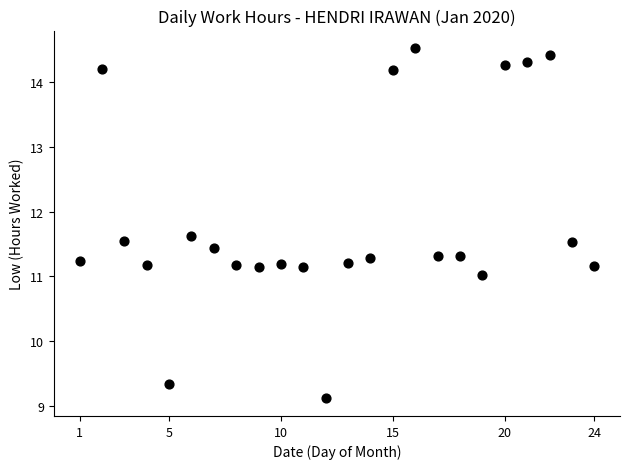

What is the range of X values (max minus min)?

23.0